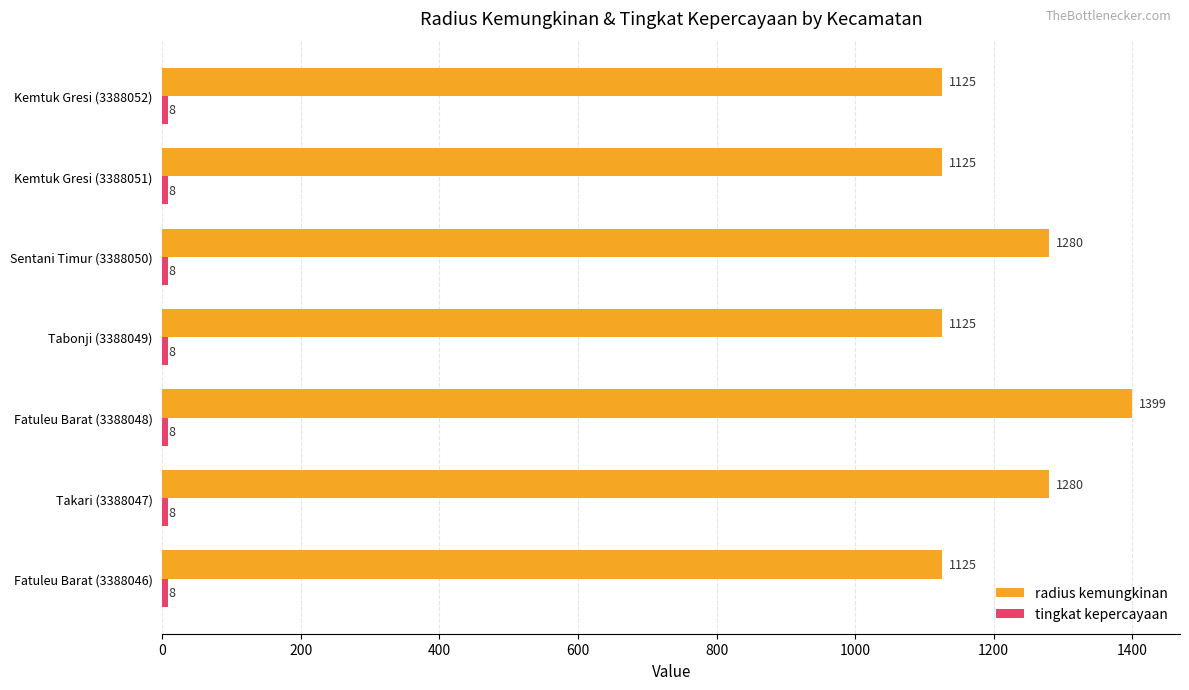

Which series has the widest spread of values?

radius kemungkinan